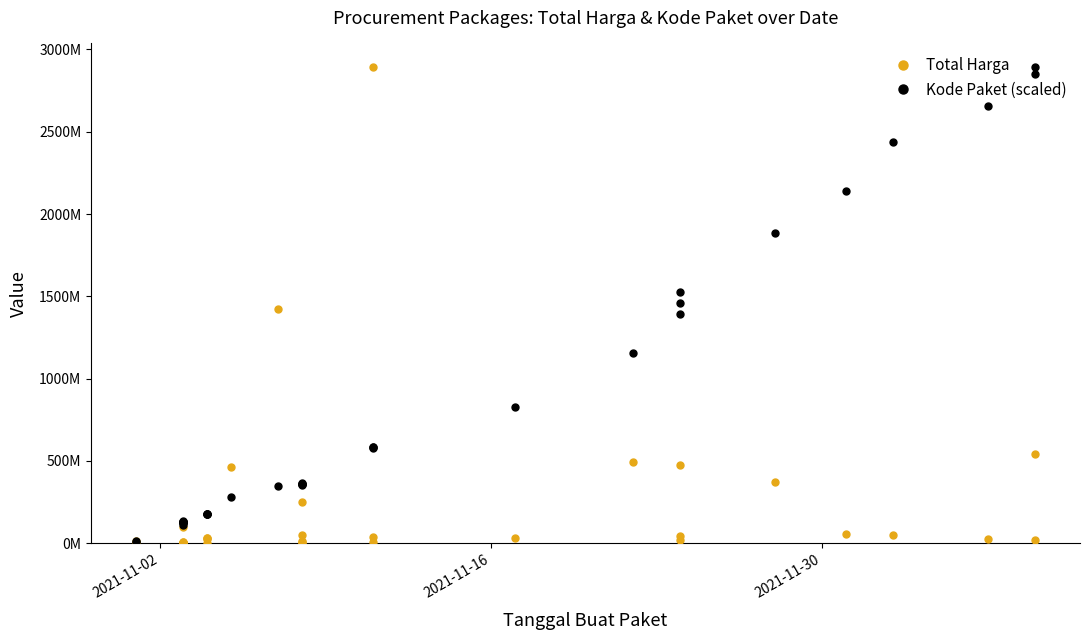

After their last crossing, which series has the higher values: Total Harga or Kode Paket (scaled)?

Kode Paket (scaled)